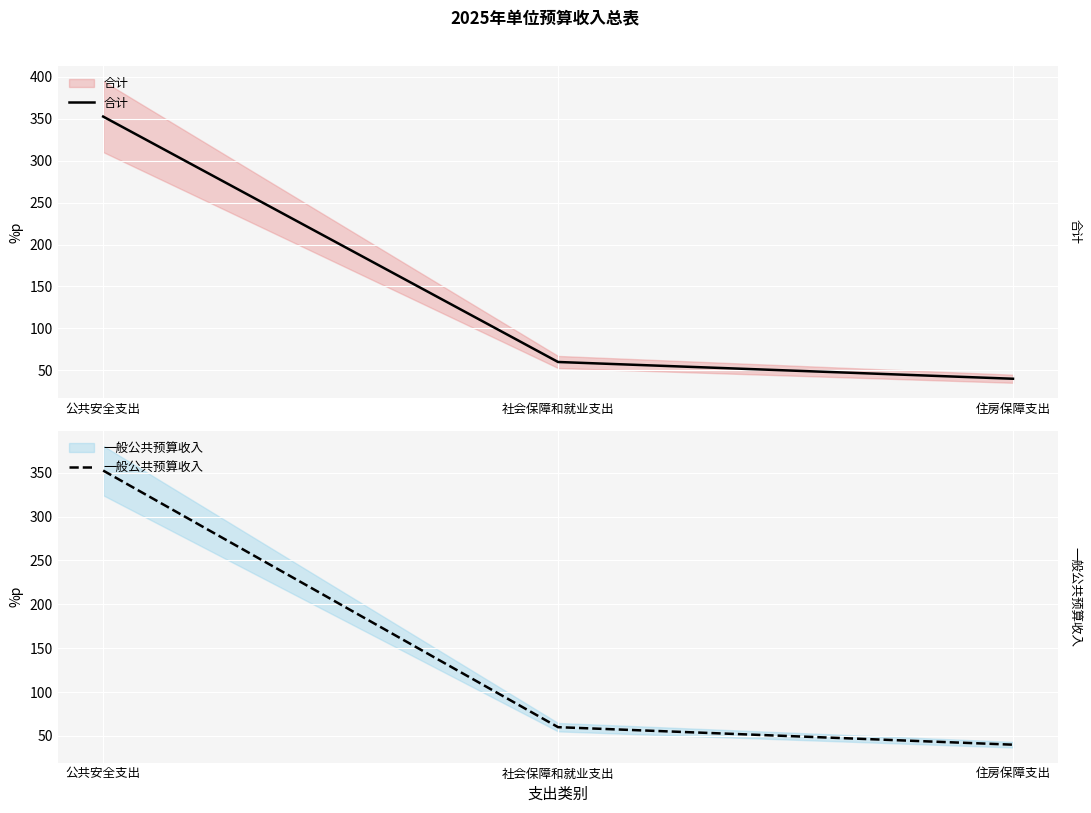

Is it true that 一般公共预算收入 equals 352.5 at 公共安全支出?

True